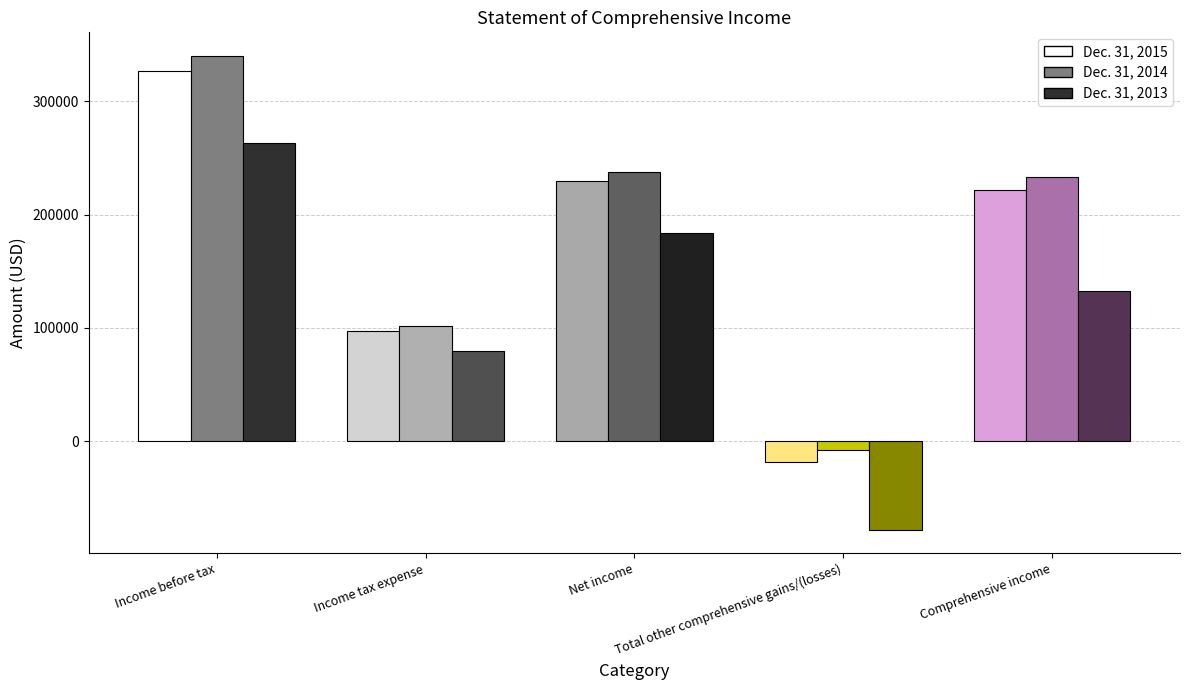

Which series has the largest range (max minus min)?

Dec. 31, 2014